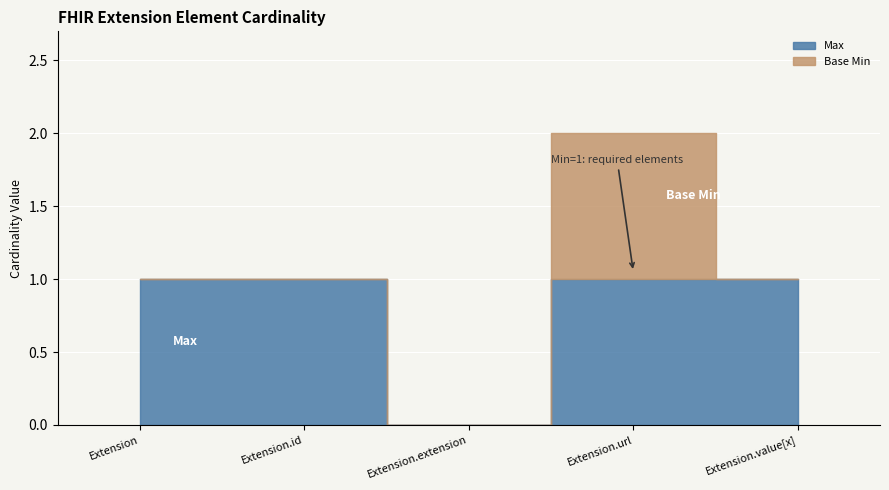

How many lines are shown in the chart?

2